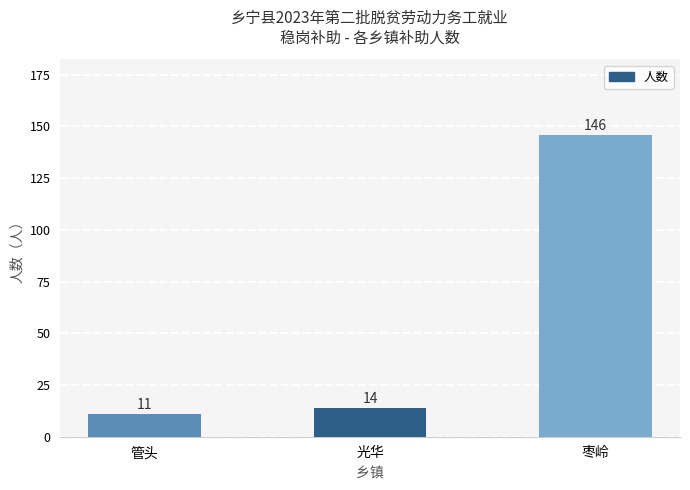

How many bars are there in total?

3